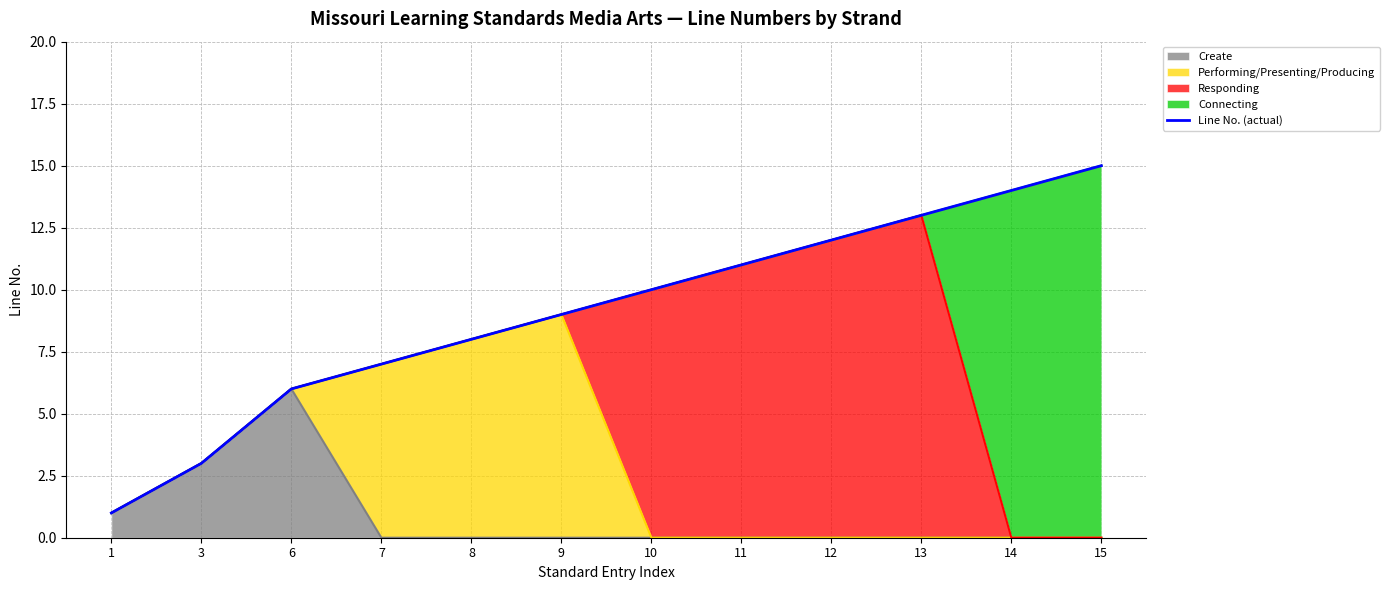

What is the average value?

9